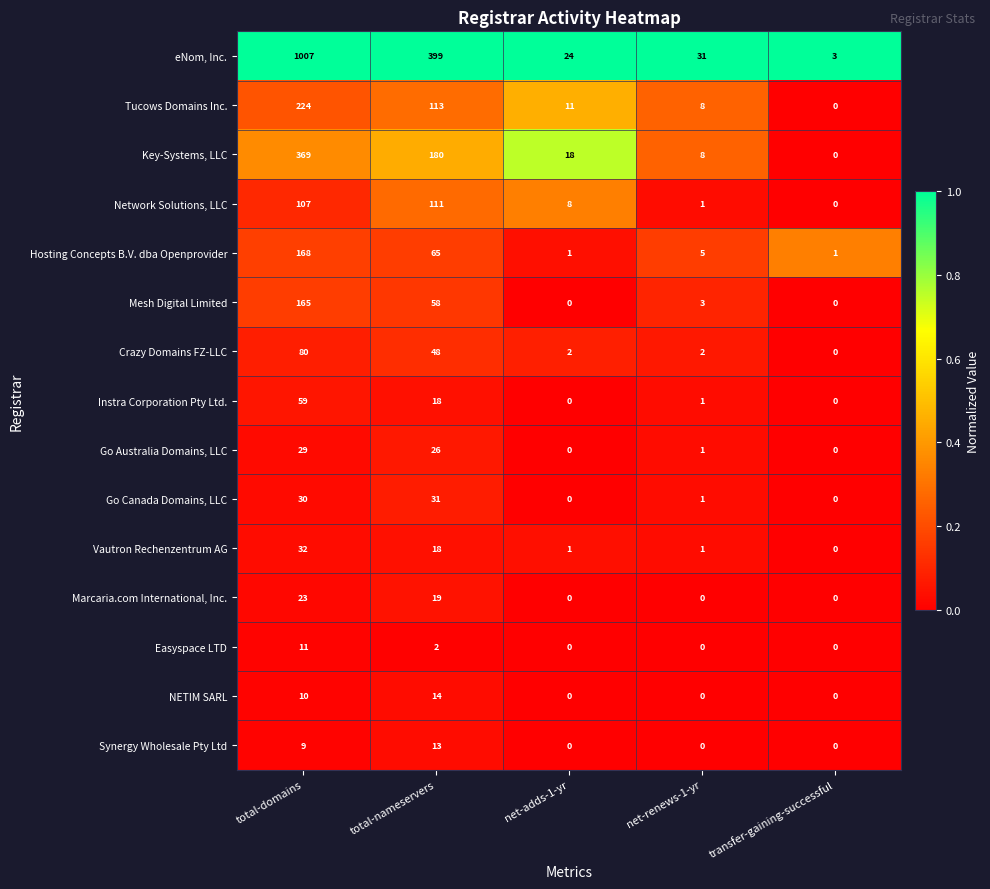

At how many categories does at least one series exceed 0?

5